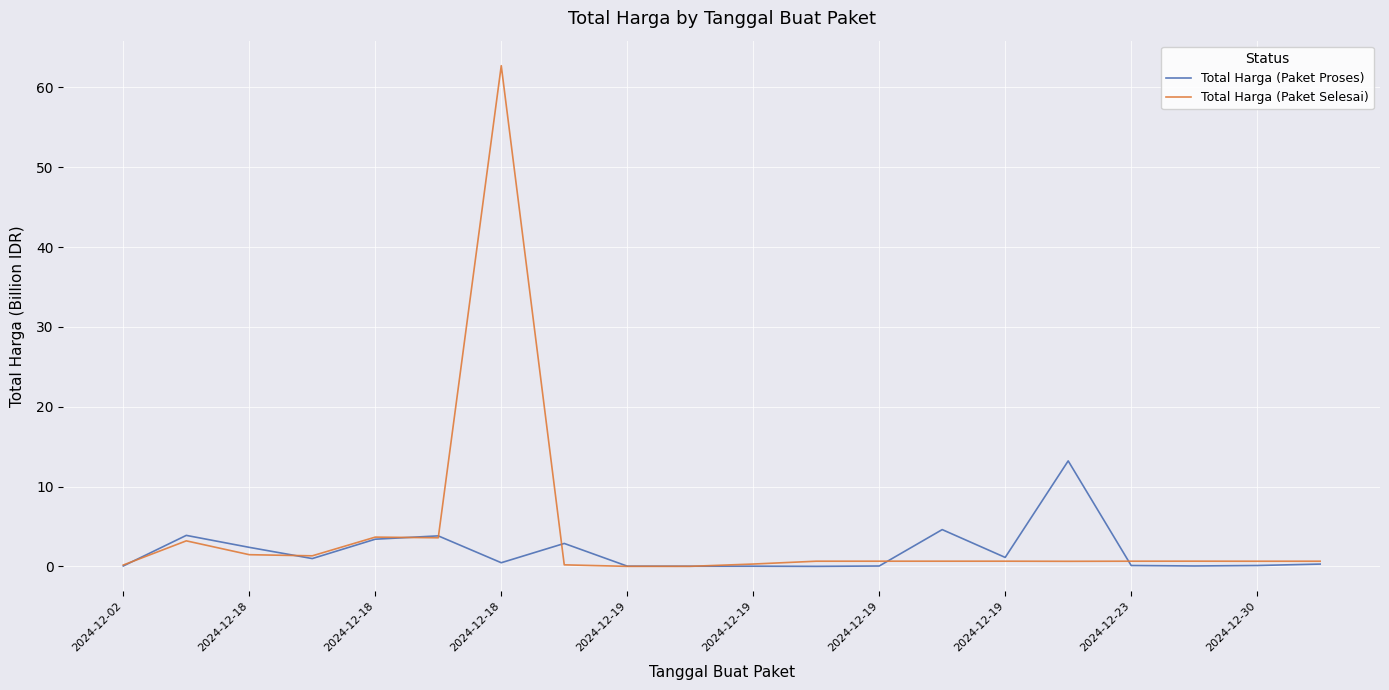

True or false: Total Harga (Paket Proses) and Total Harga (Paket Selesai) intersect in this chart.

True